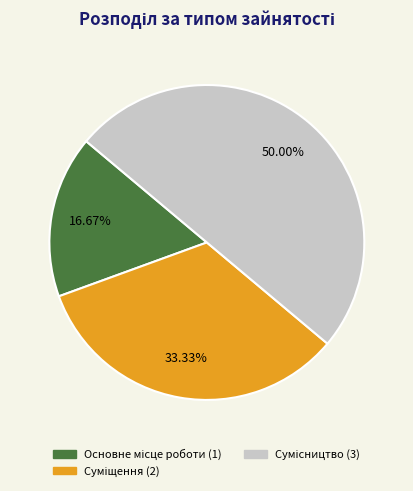

Does any single category account for the majority?

No